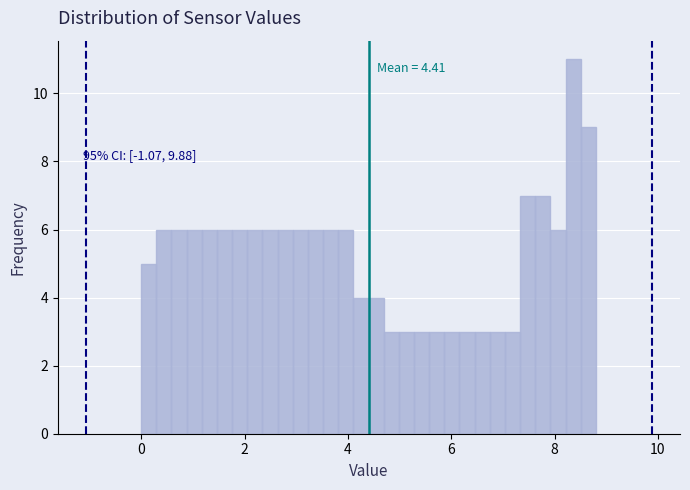

Around what value on the x-axis is the tallest bar? Give the approximate position of its centre, as read against the axis.

8.4